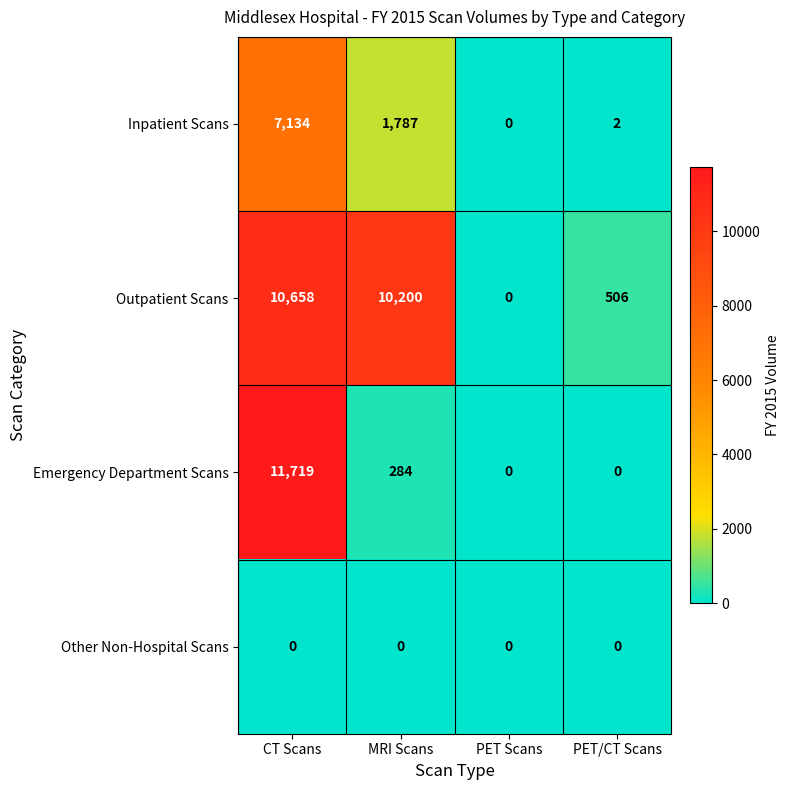

Where does the Outpatient Scans series first go above 10200?

CT Scans